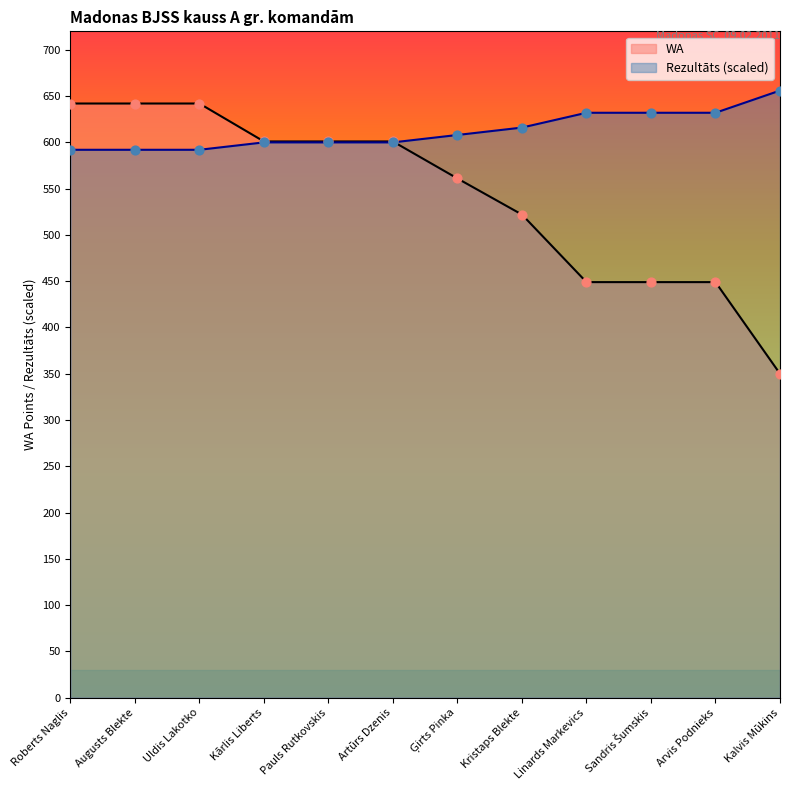

Which series has the largest Y range (max minus min)?

WA